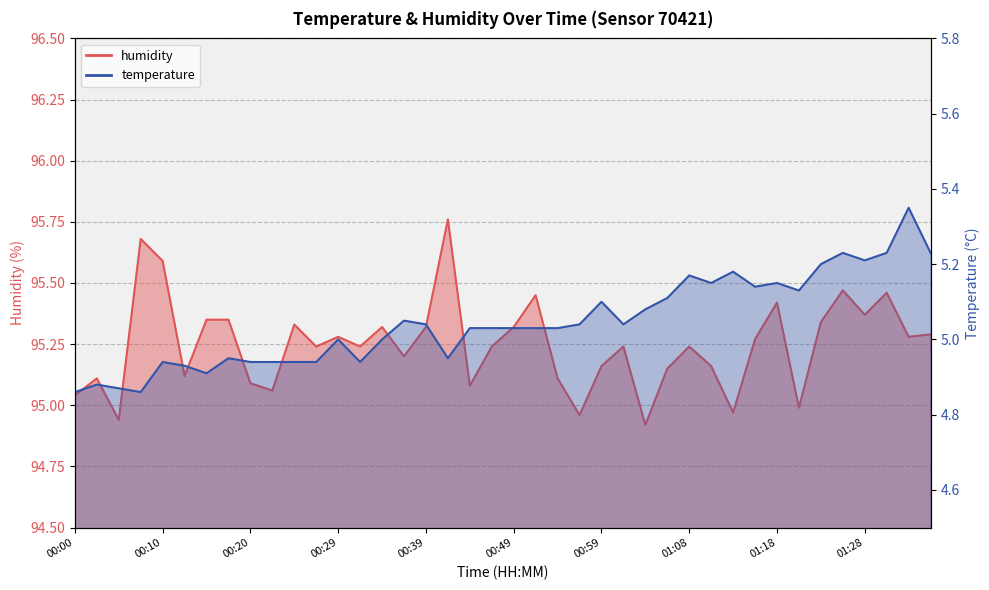

What is the lowest value of the humidity series?

94.9